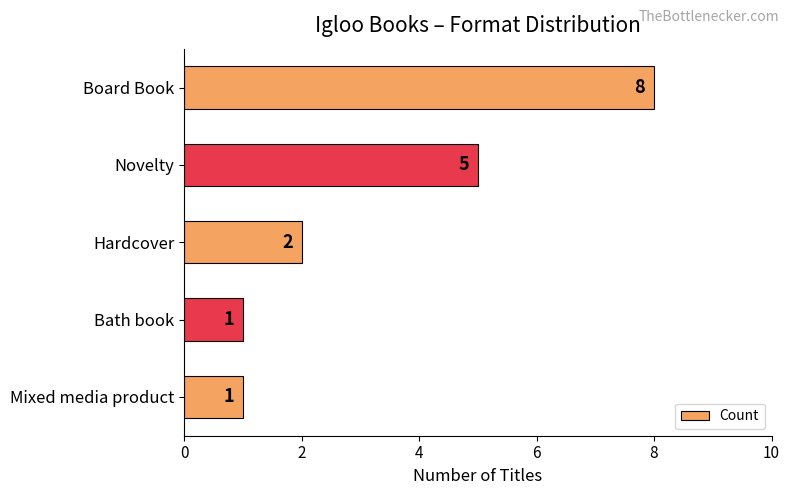

How many bars are there in total?

5